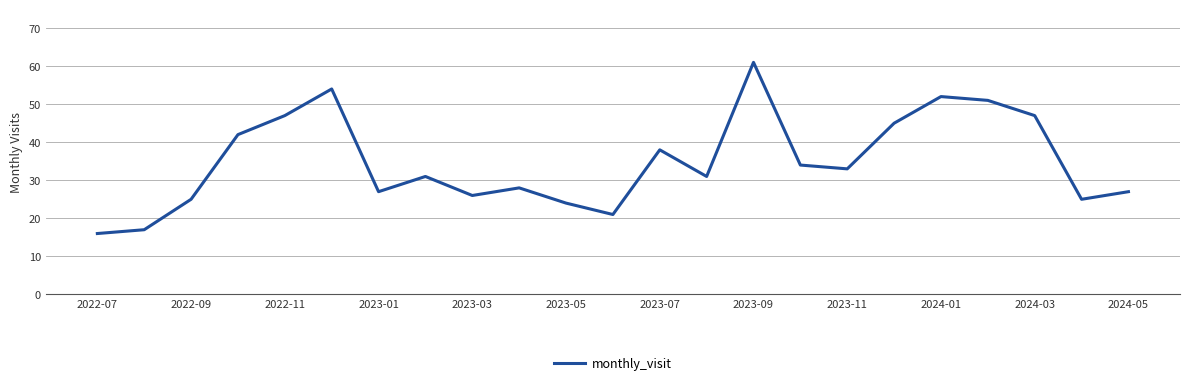

How many lines are shown in the chart?

1